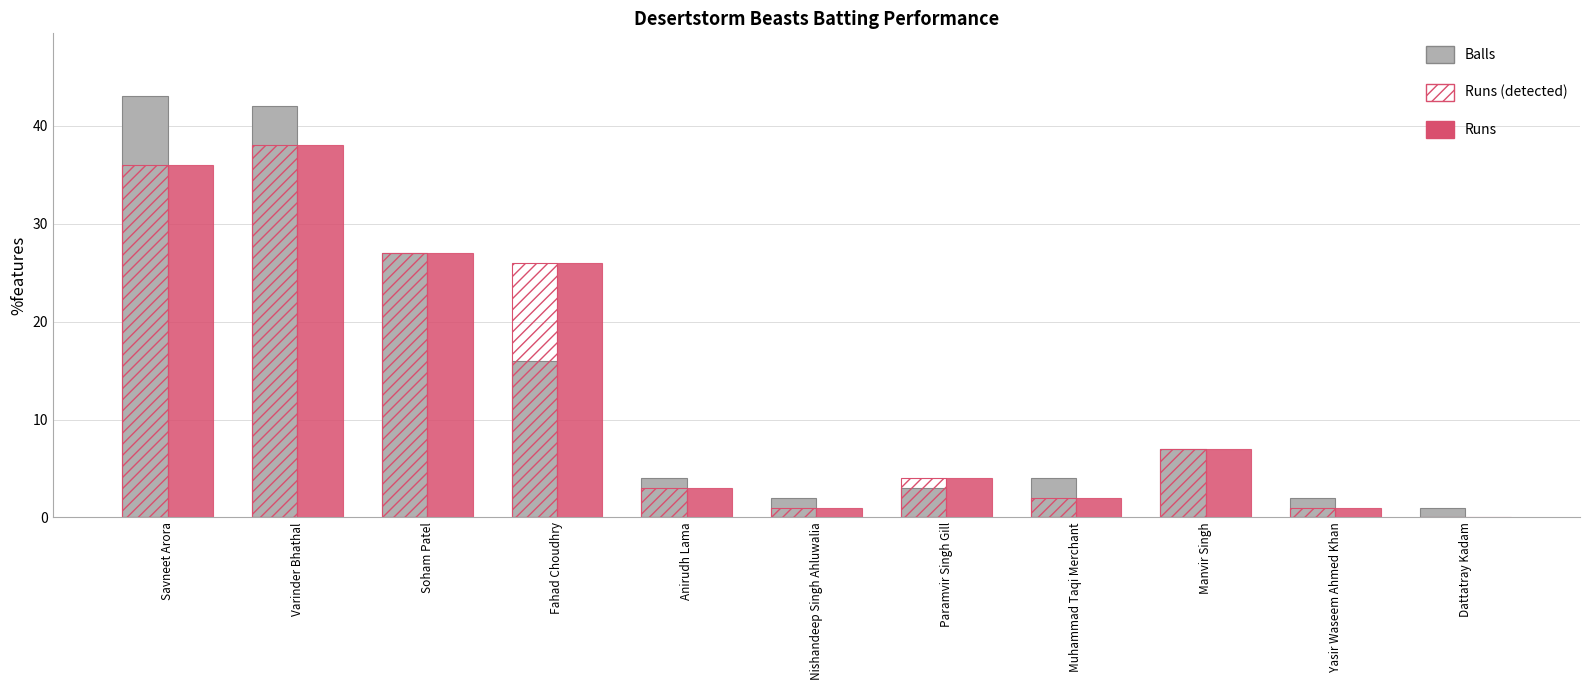

Where does the Balls series first go above 4?

Savneet Arora